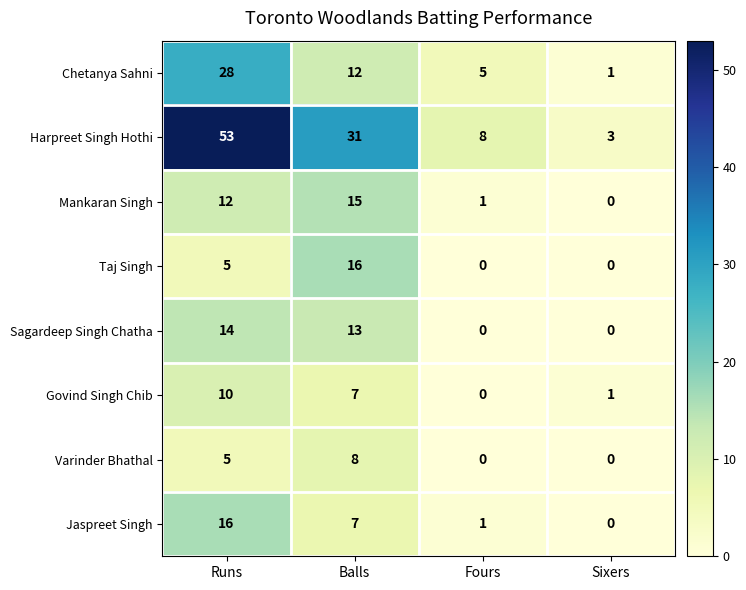

List the labels in order of Govind Singh Chib value, largest first.

Runs, Balls, Sixers, Fours